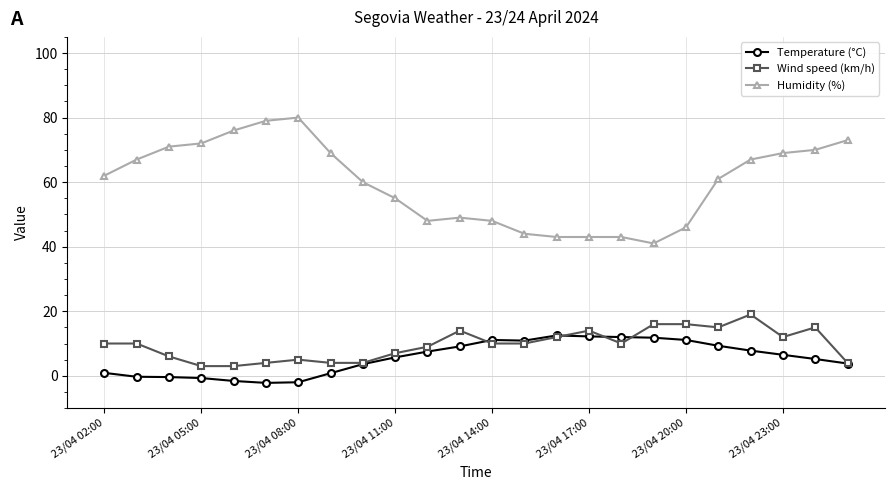

Does the chart have visible grid lines?

Yes